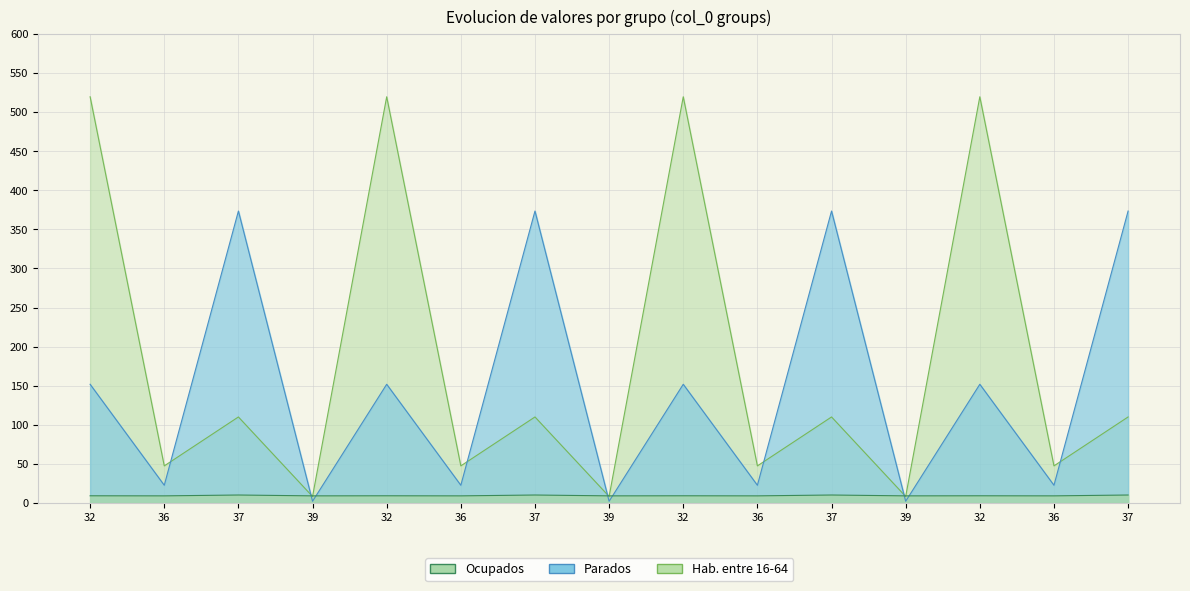

Where does the Ocupados series first go above 9?

32